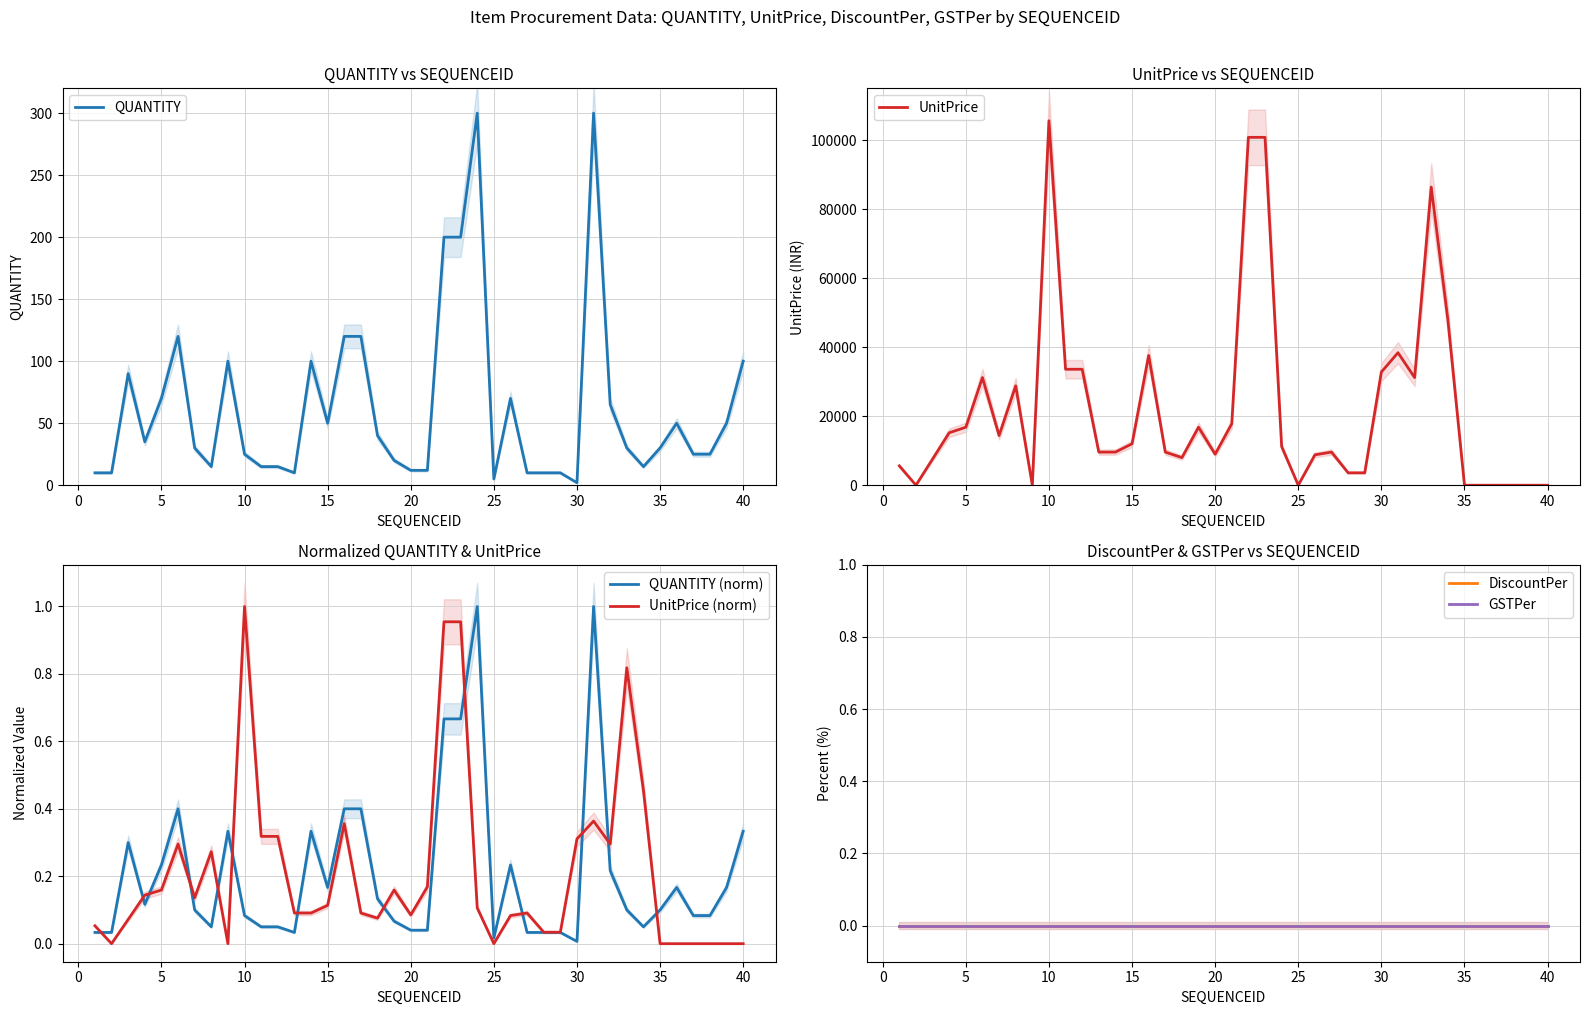

True or false: UnitPrice and DiscountPer intersect in this chart.

False